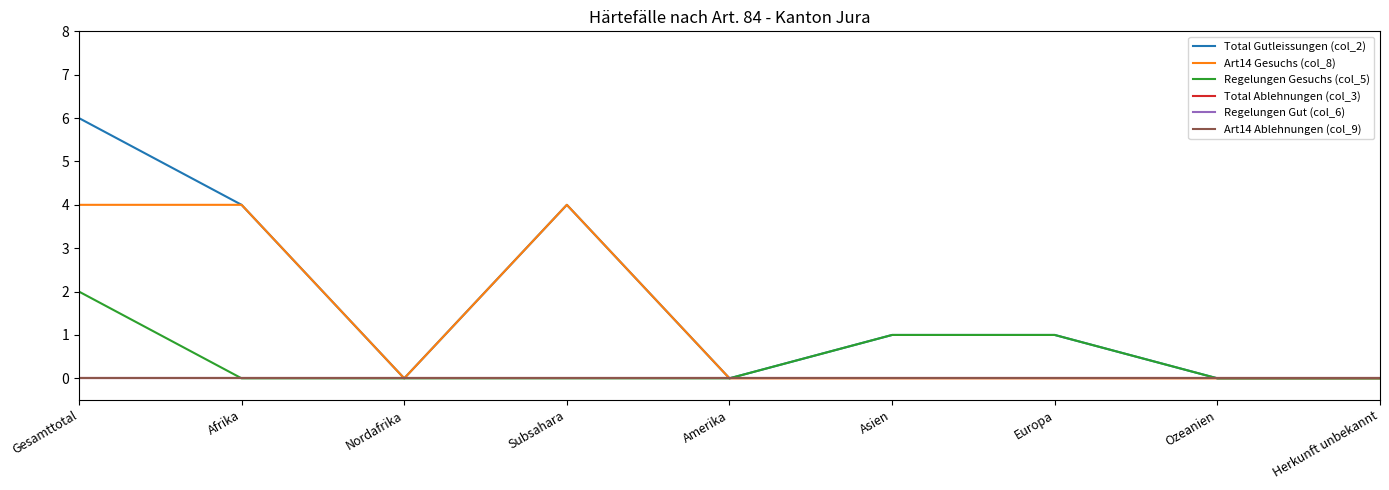

What is the difference between the highest and lowest values at Europa?

1